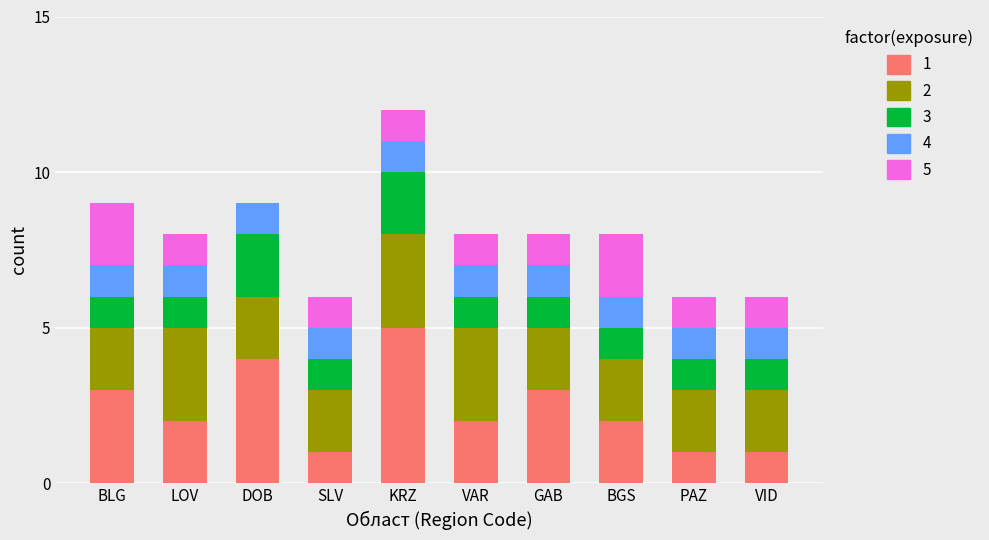

At which category is the sum across all series the highest?

KRZ